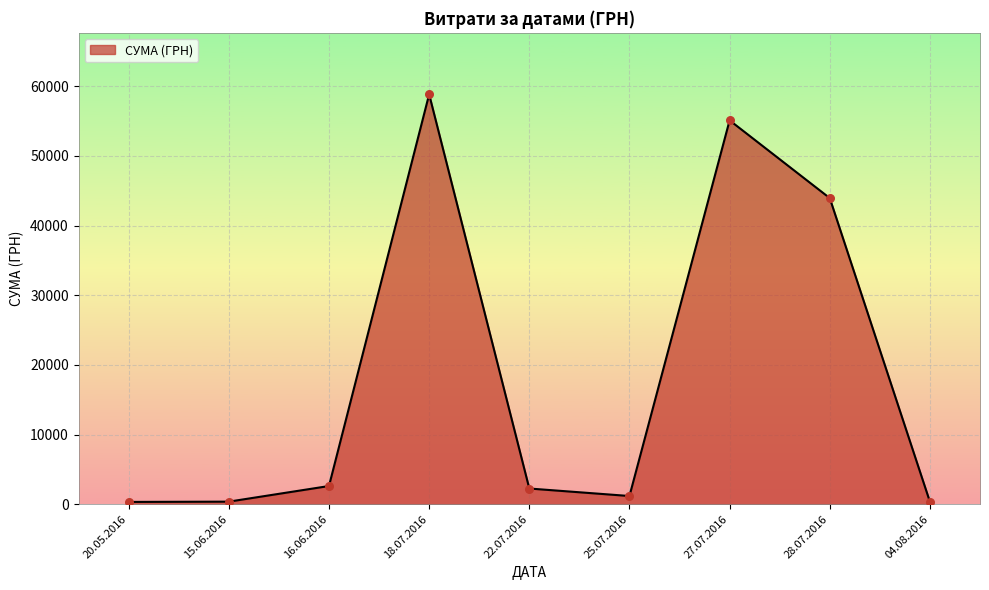

Which category has the highest value across all series?

18.07.2016